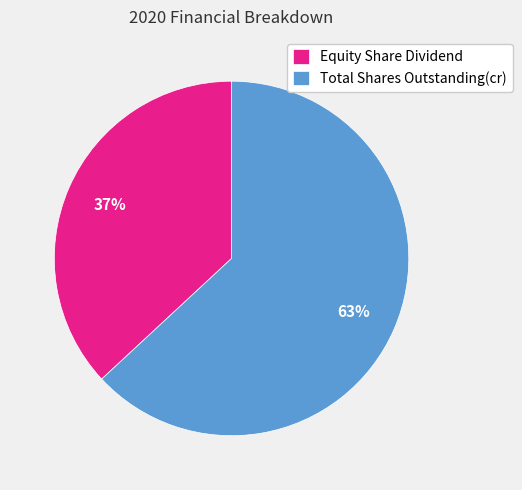

Does Total Shares Outstanding(cr) account for over 50% of the chart?

Yes